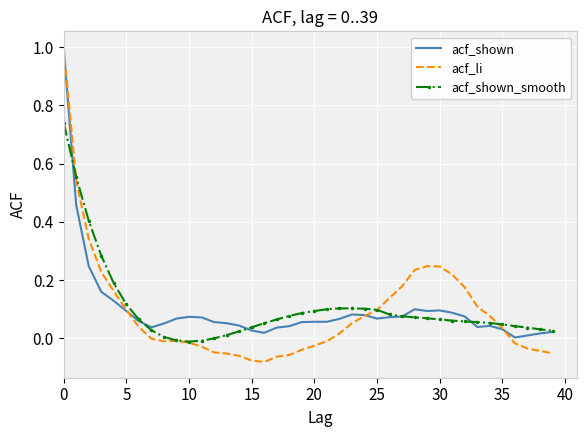

What are all the series names shown in the legend?

acf_shown, acf_li, acf_shown_smooth